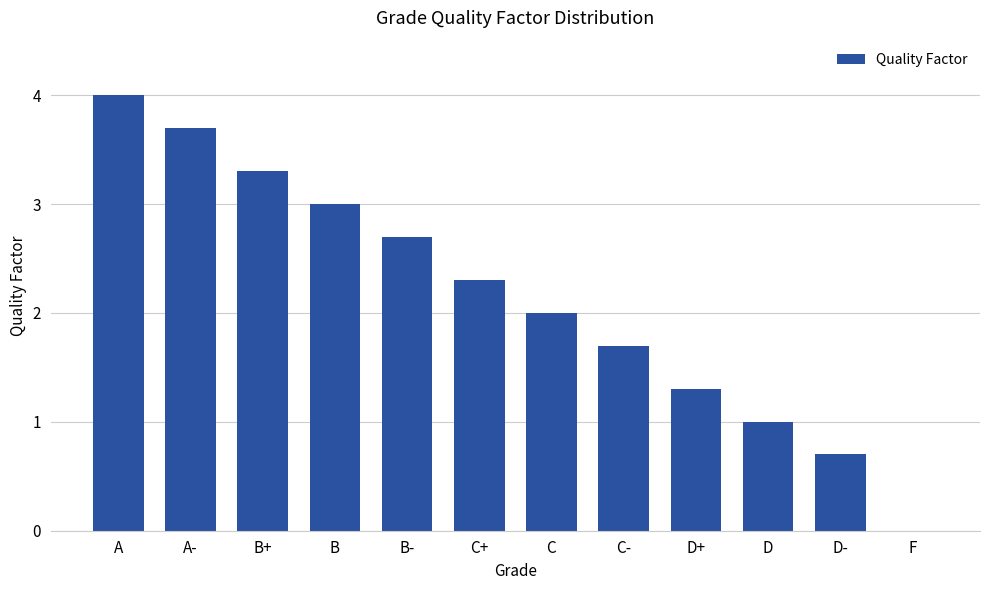

Which label corresponds to the largest value in the chart?

A